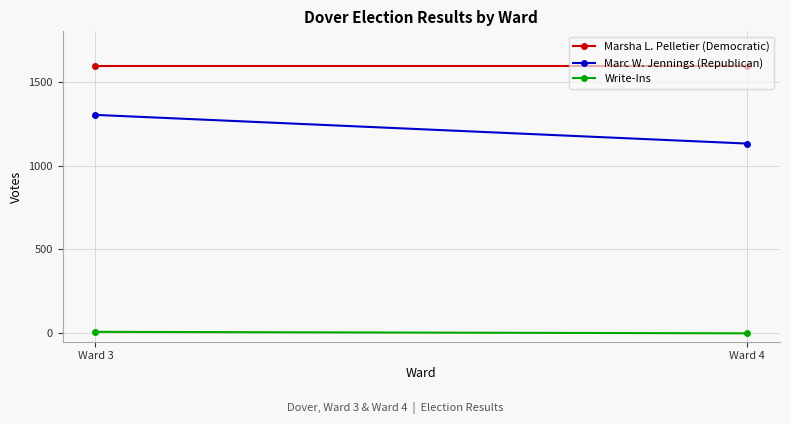

What is the value of the Marc W. Jennings (Republican) point at the 2nd from the left?

1131